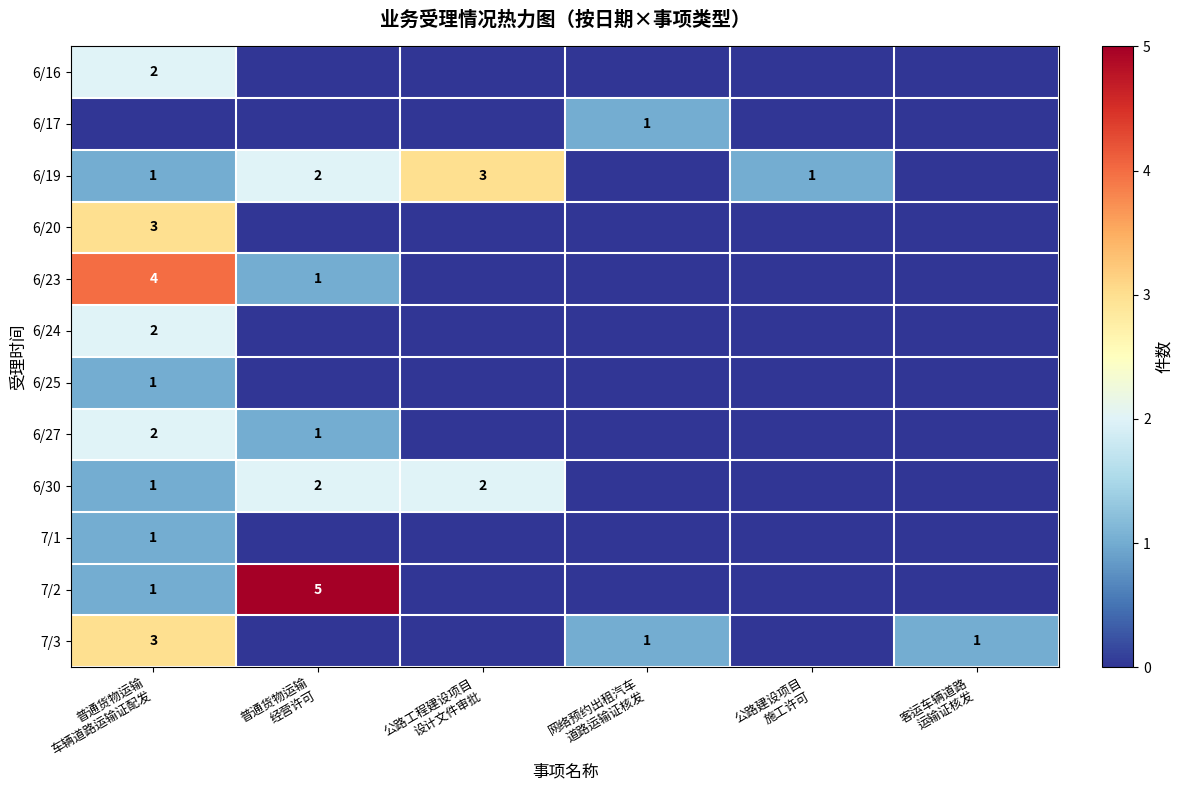

What is the sum of all 6/24 values?

2